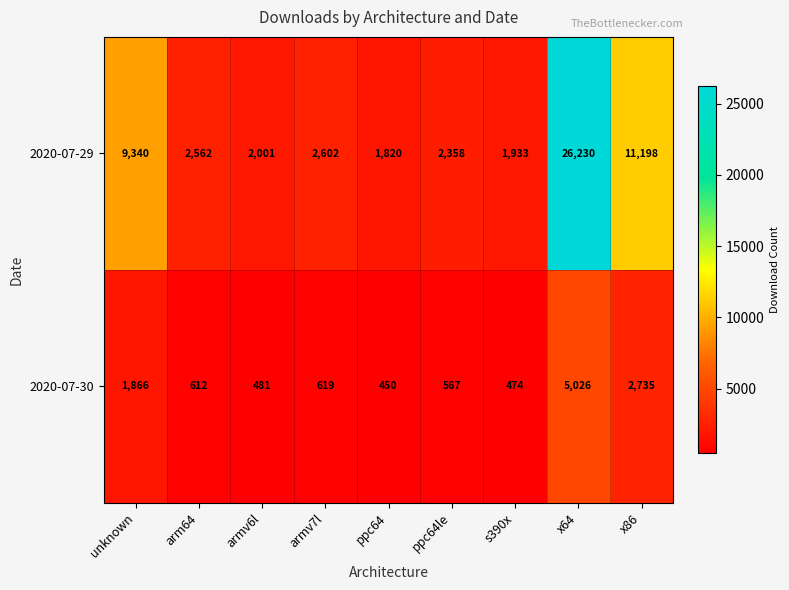

At which label is 2020-07-30 closest to 2738?

x86